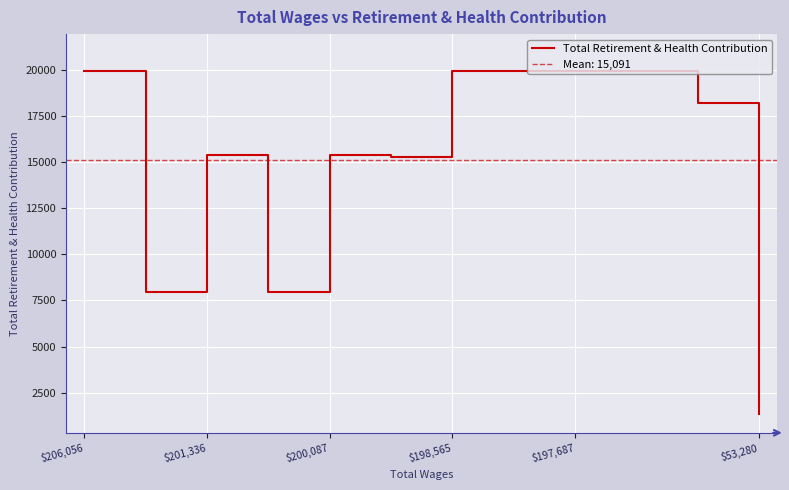

Is it true that the value at $206,056 is 10680?

False